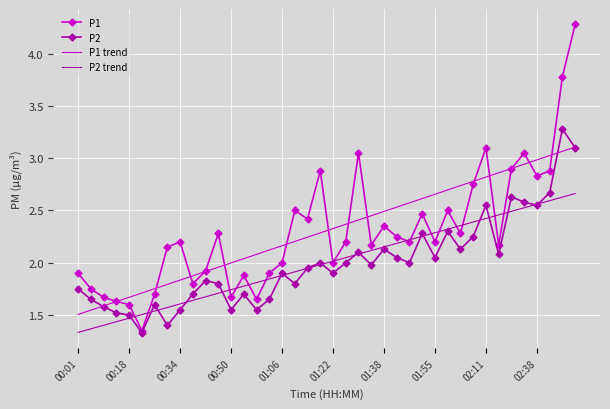

List the series in order of their peak value, lowest first.

P2 trend, P1 trend, P2, P1